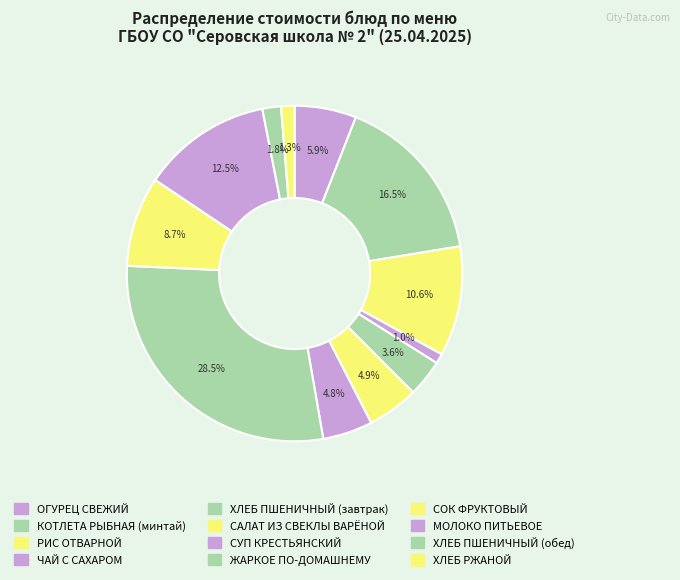

Count the number of slices in the pie.

12